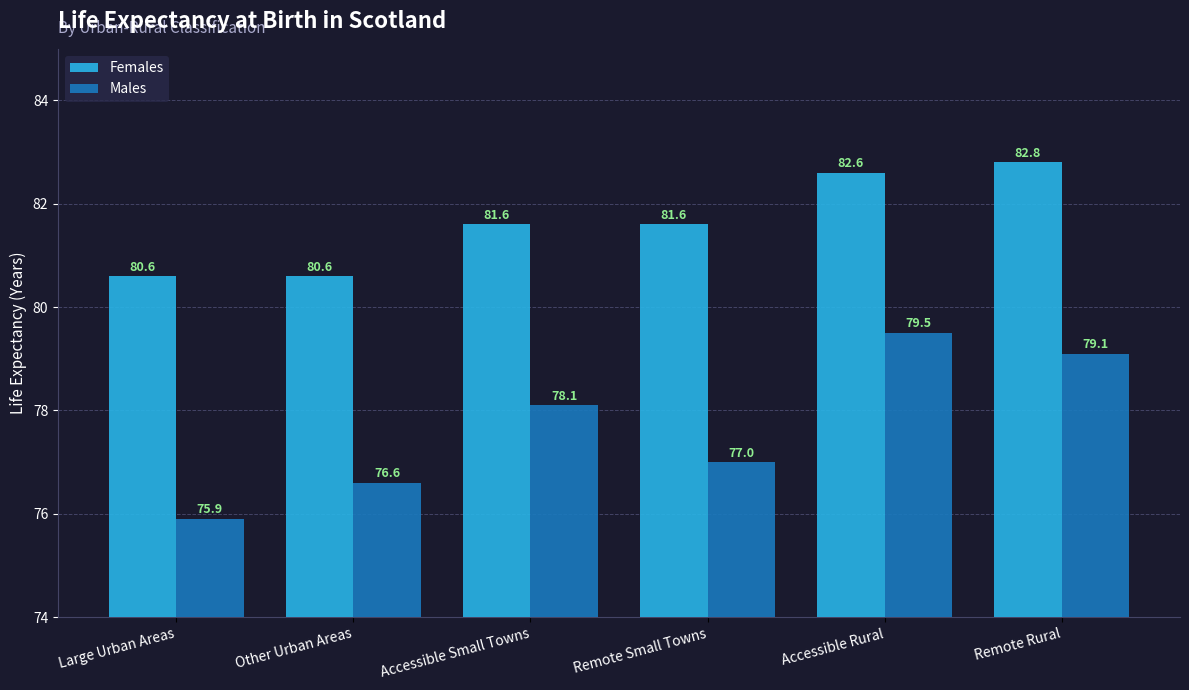

What is the label of the 4th bar from the left?

Remote Small Towns